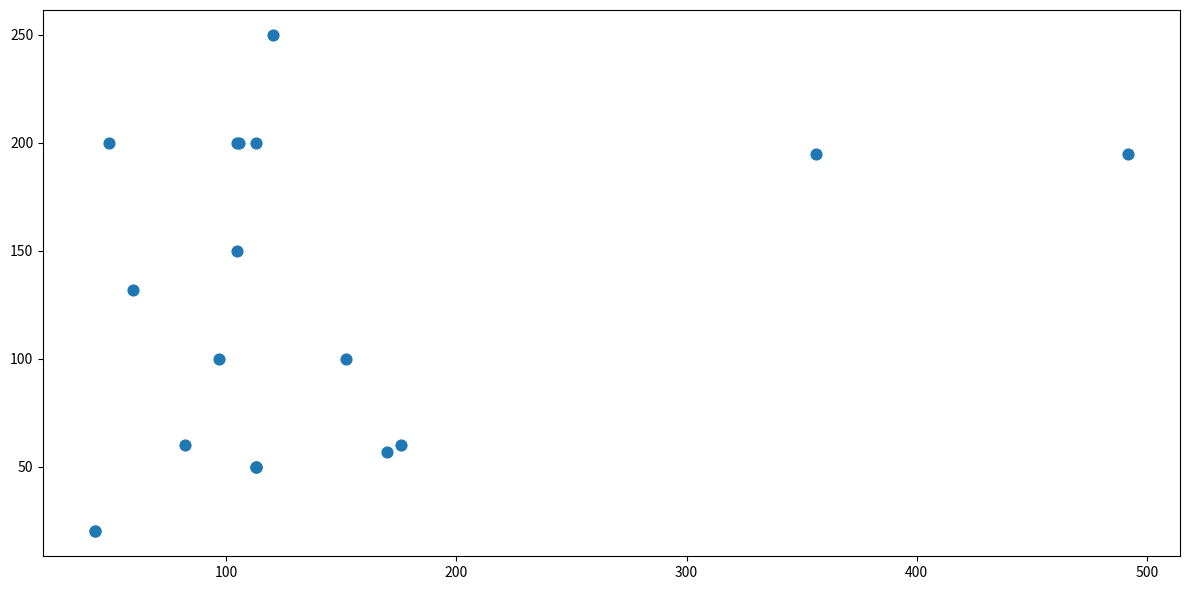

What Y value in the scatter plot is closest to 135?

132